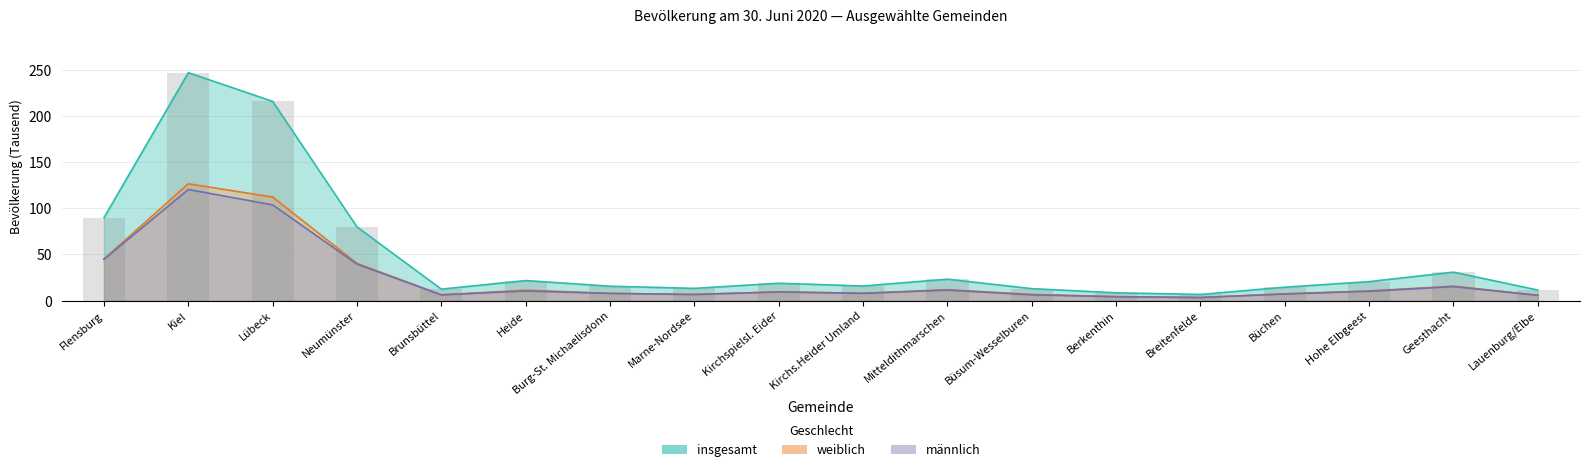

At how many categories does at least one series exceed 153?

2